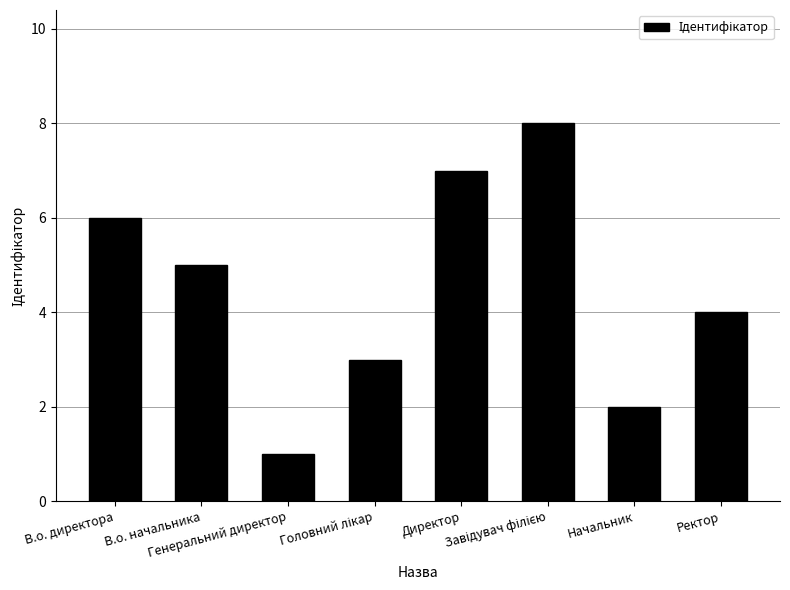

At which label does the data first exceed 5?

В.о. директора